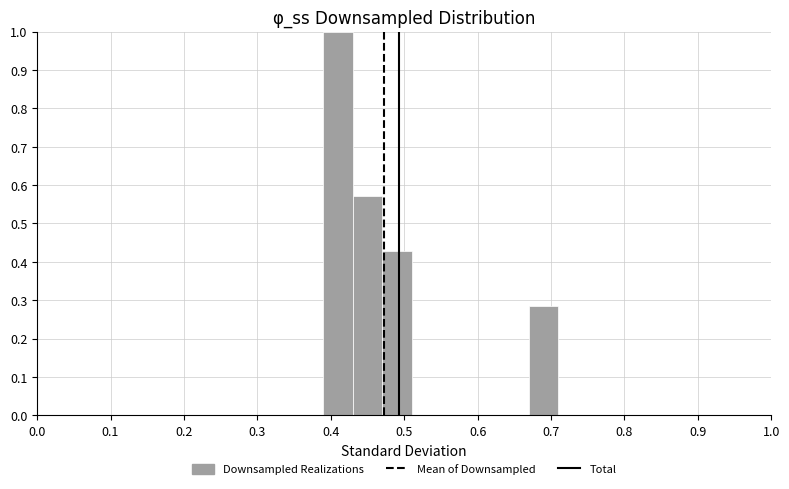

Which range on the x-axis has the tallest bar?

0.39 to 0.43